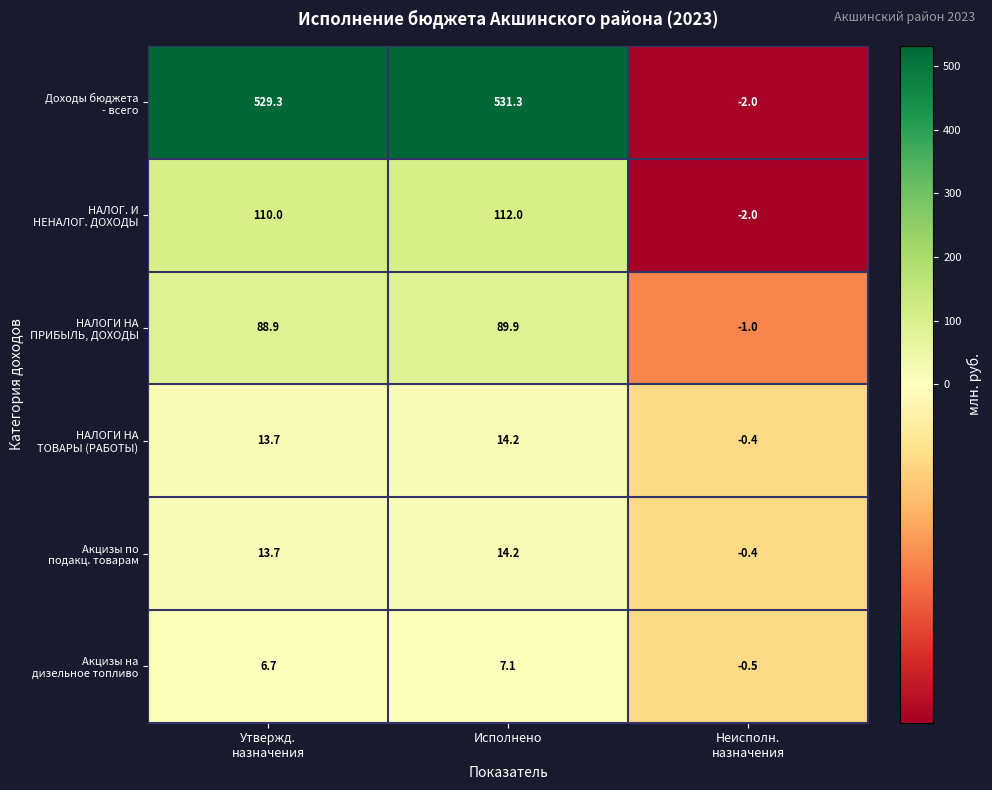

What is the smallest value displayed?

-2.0